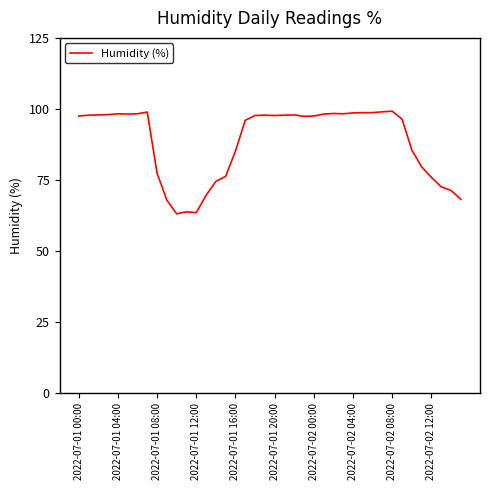

What is the smallest value displayed?

63.1